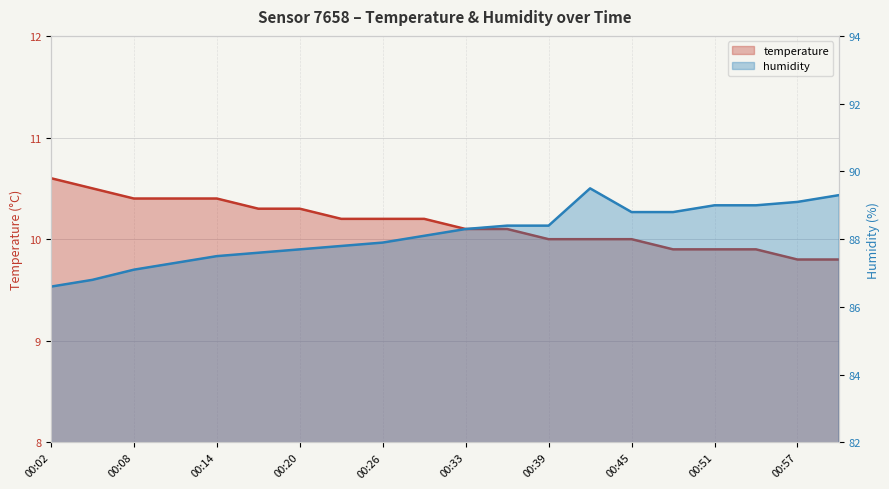

List the labels in order of temperature value, largest first.

00:02, 00:05, 00:08, 00:11, 00:14, 00:17, 00:20, 00:23, 00:26, 00:29, 00:33, 00:36, 00:39, 00:42, 00:45, 00:48, 00:51, 00:54, 00:57, 01:00